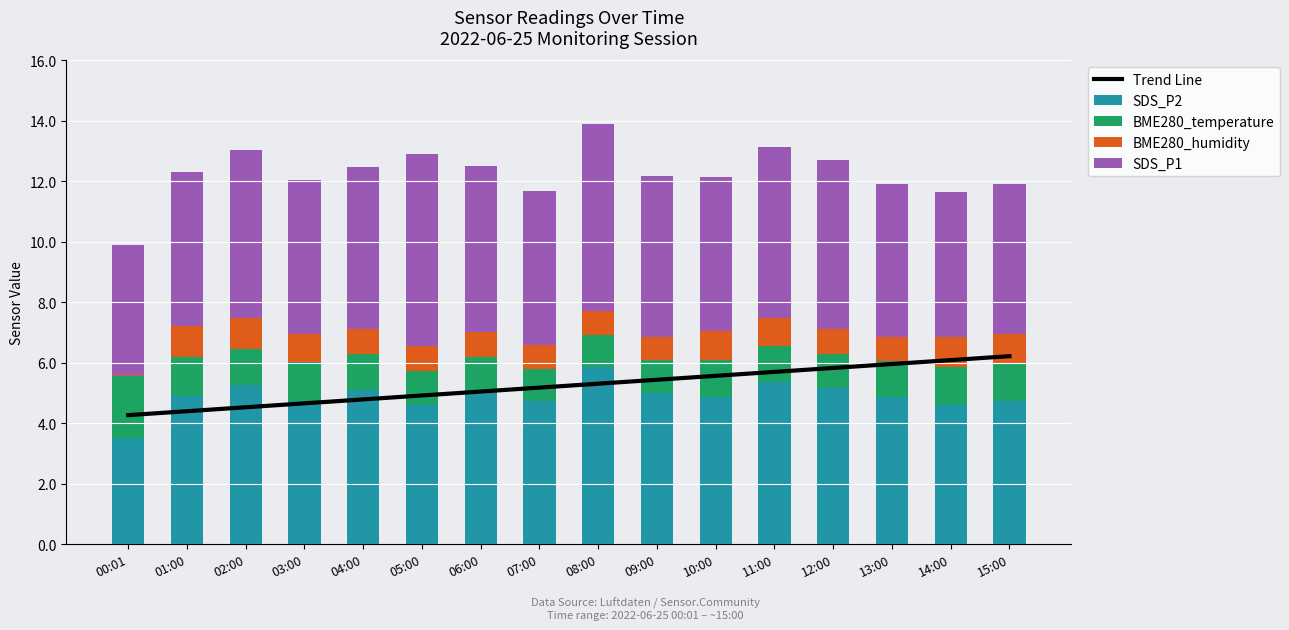

What is the sum of all BME280_temperature values?

19.7